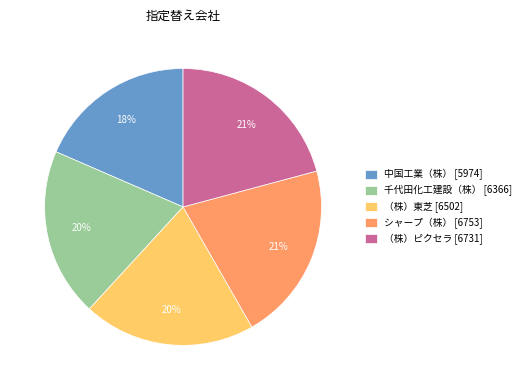

To the nearest percent, what is the combined percentage of （株）ピクセラ [6731] and シャープ（株） [6753]?

42%